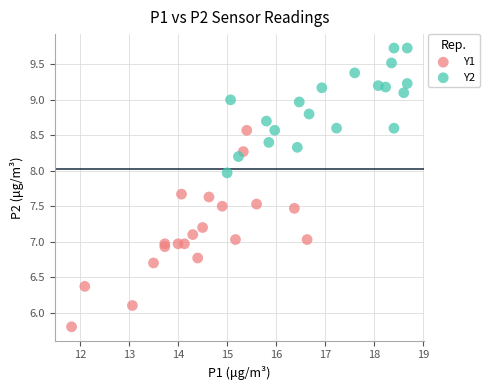

Which series reaches the maximum Y coordinate?

Y2